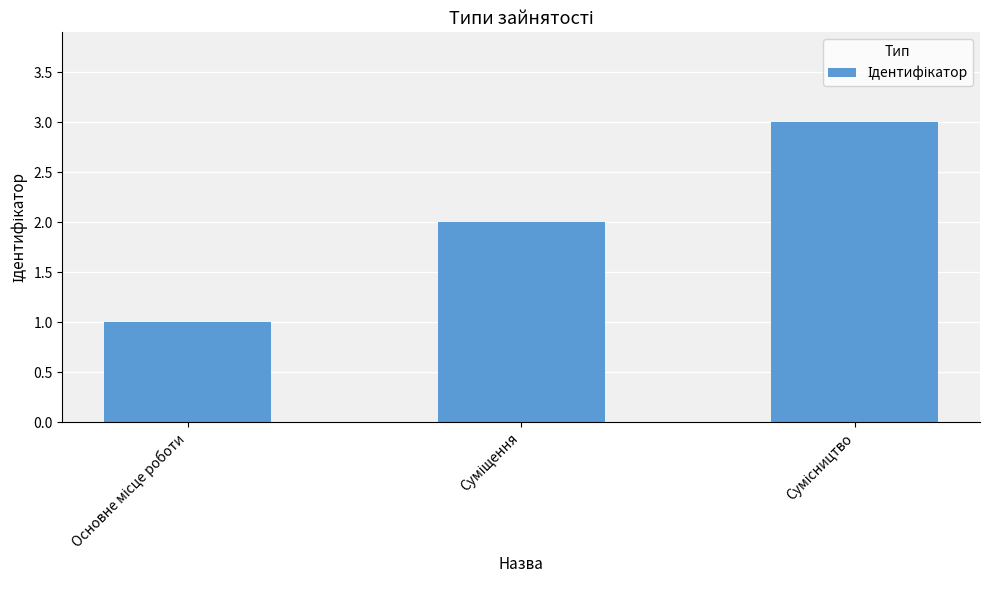

What is the difference between the maximum and second lowest values?

1